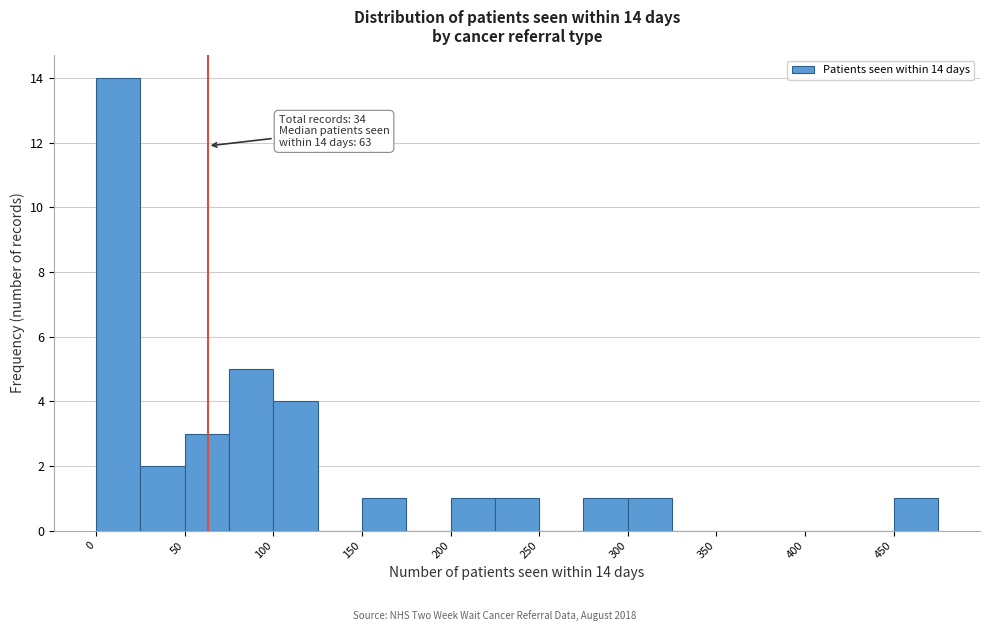

Which range on the x-axis has the tallest bar?

0 to 25